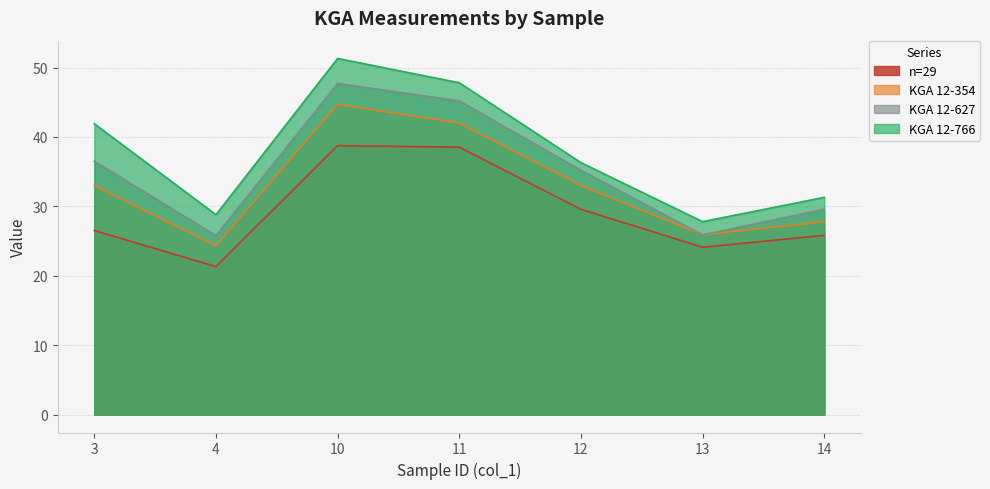

At which label does KGA 12-354 first exceed 33?

10